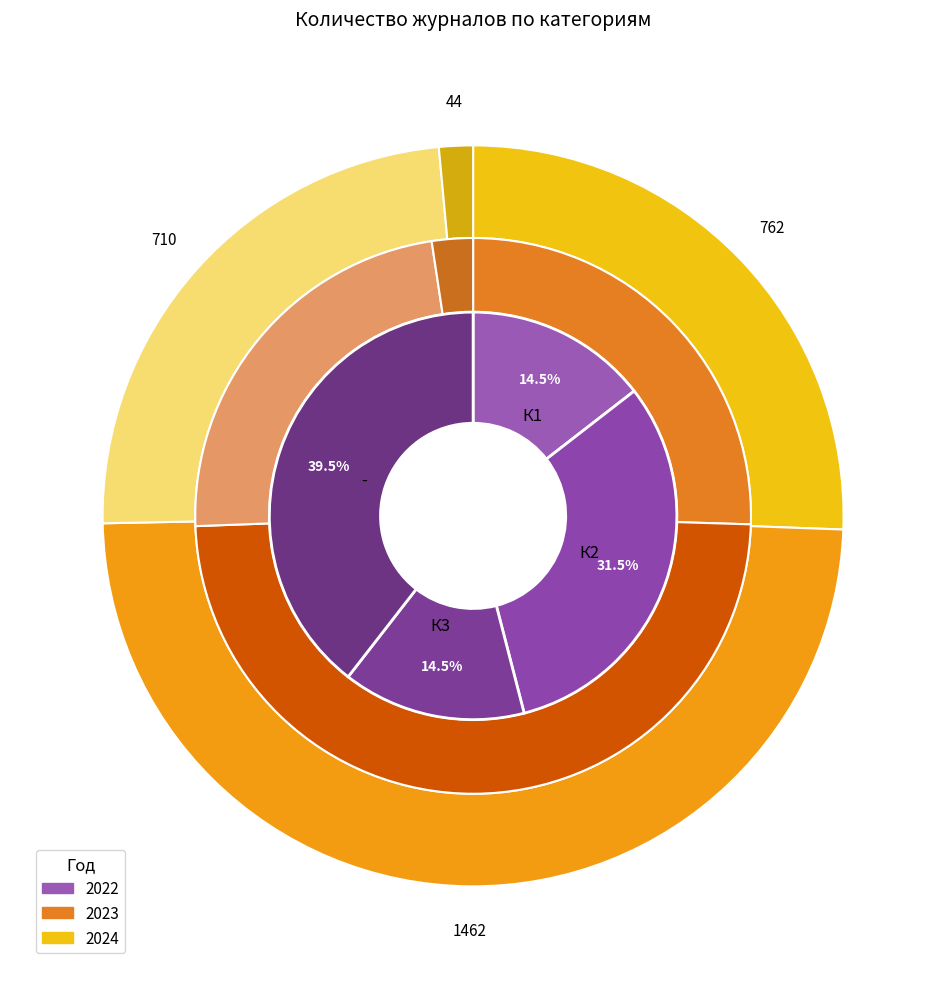

What portion of the pie excludes values_2024?

85.5%